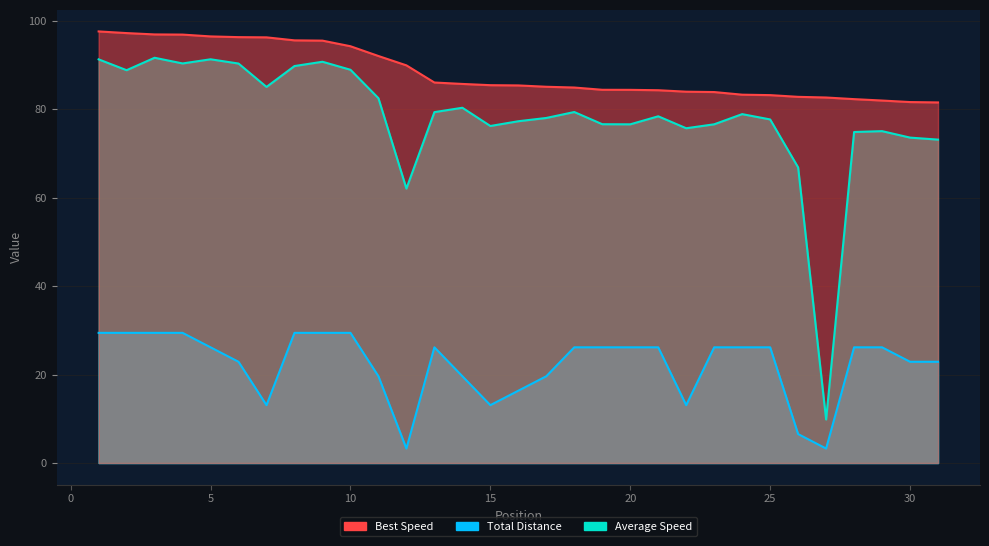

The Best Lap time series shows 85.1 at 17. True or false?

True